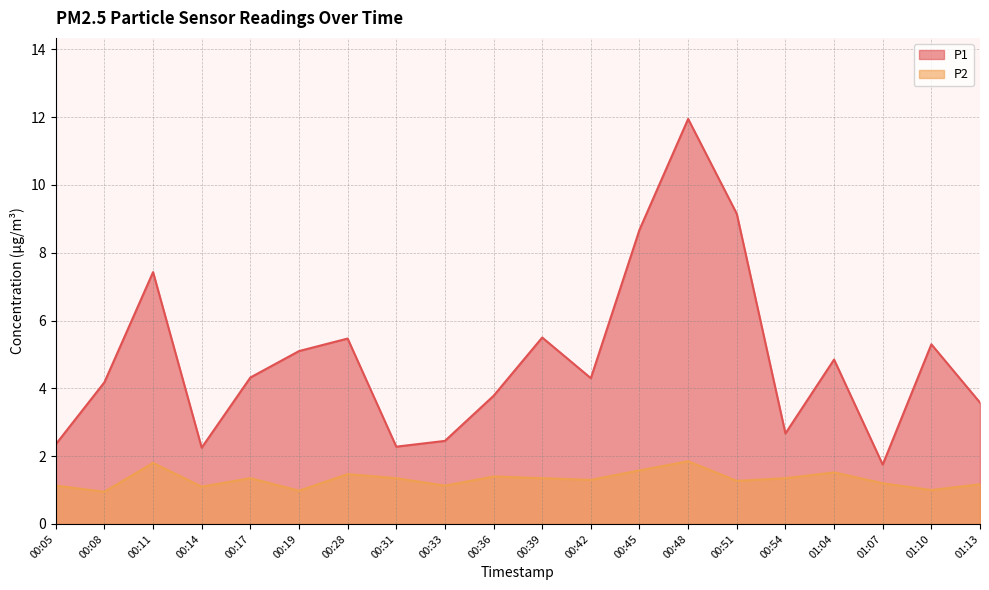

What position from the right is 00:28?

14